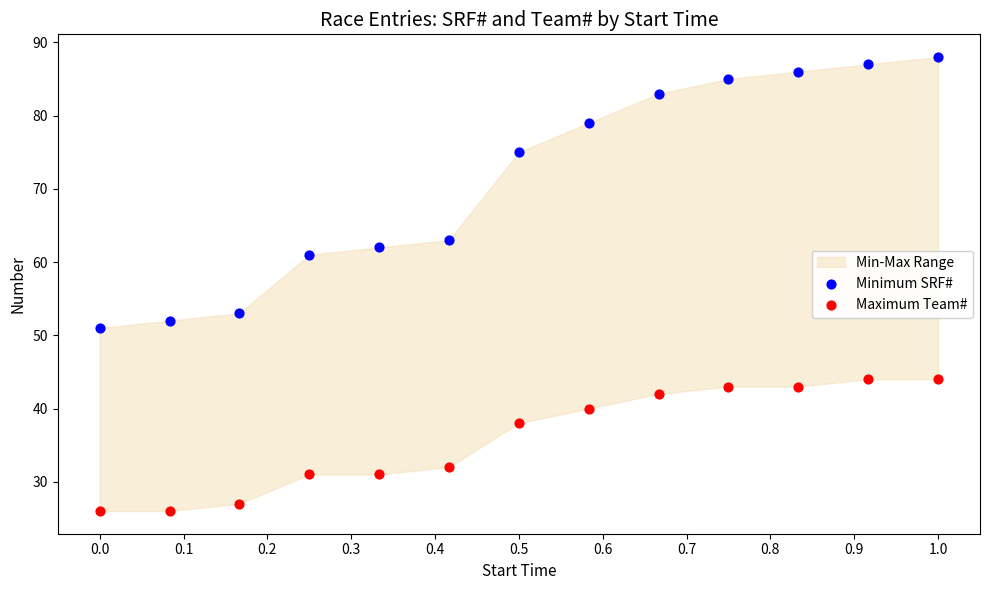

Which series has the largest Y range (max minus min)?

Minimum SRF#